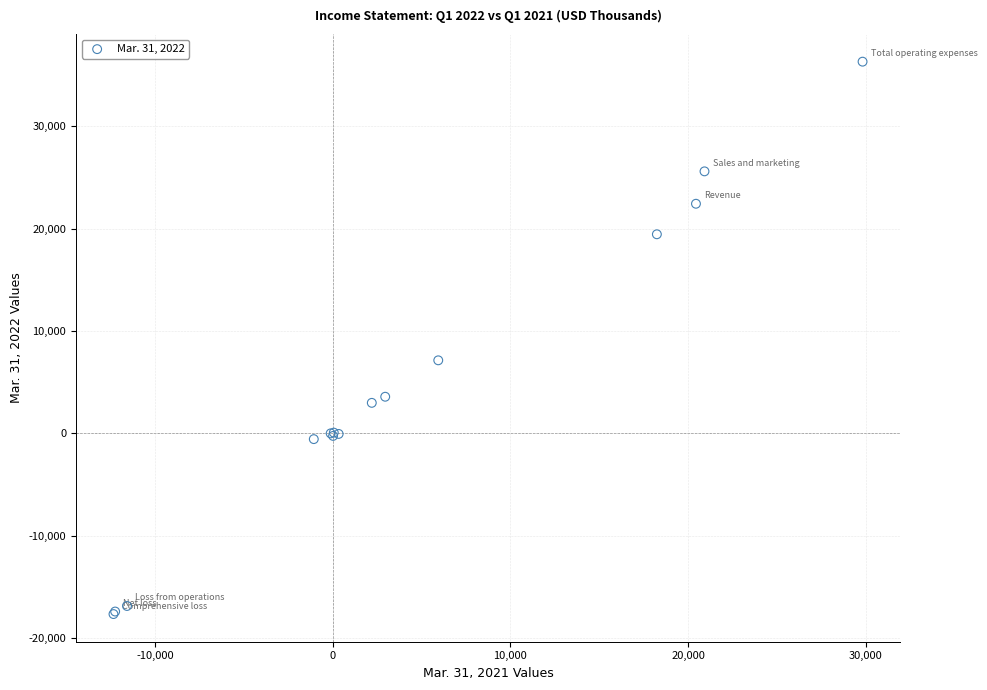

What Y value in the scatter plot is closest to 9333?

7139